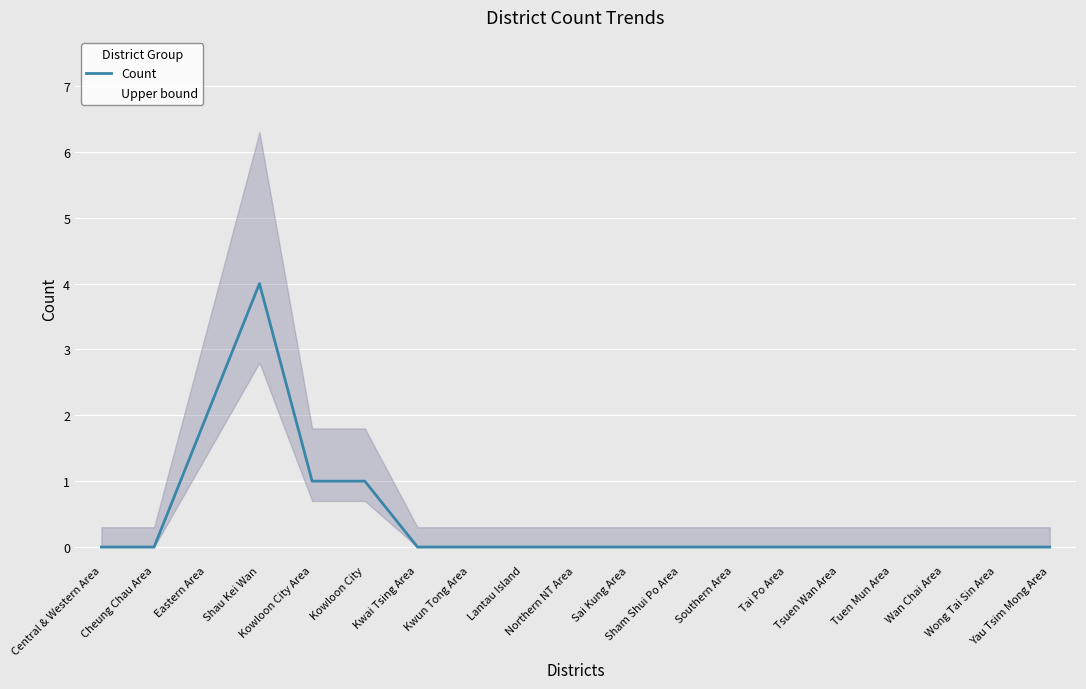

What is the label of the 18th point from the left?

Wong Tai Sin Area